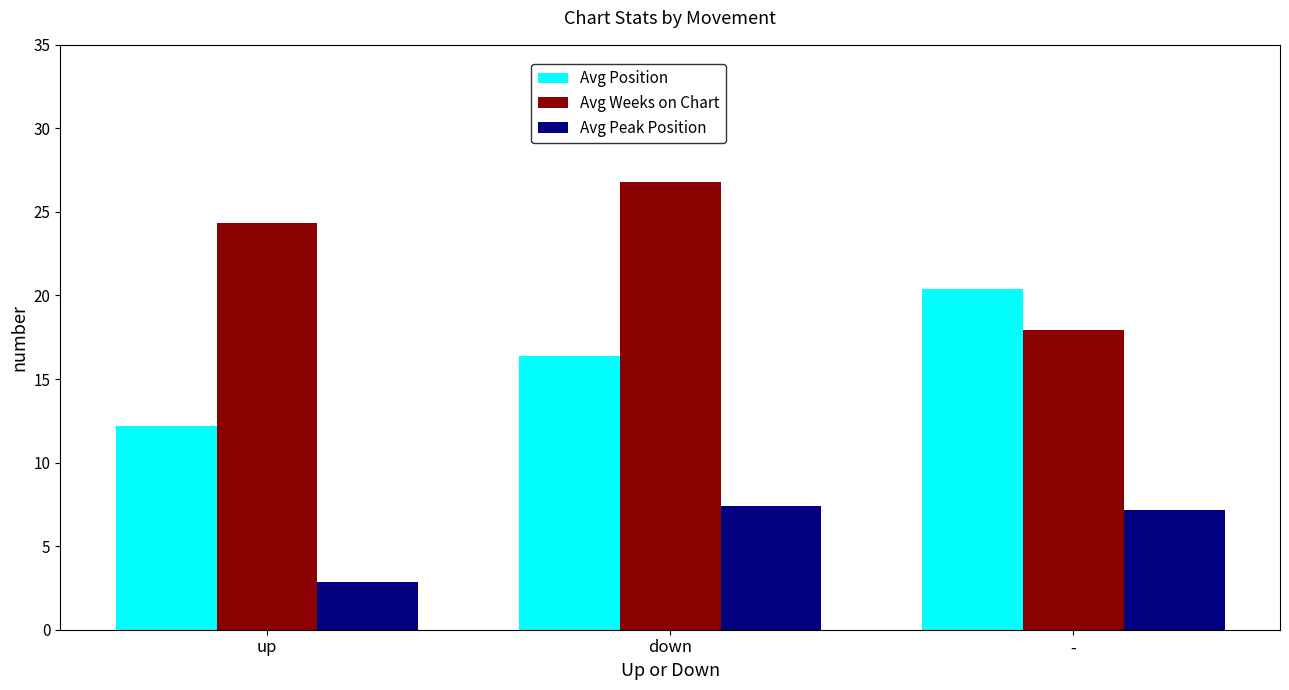

What is the value of the Avg Peak Position bar at the 1st from the left?

2.8